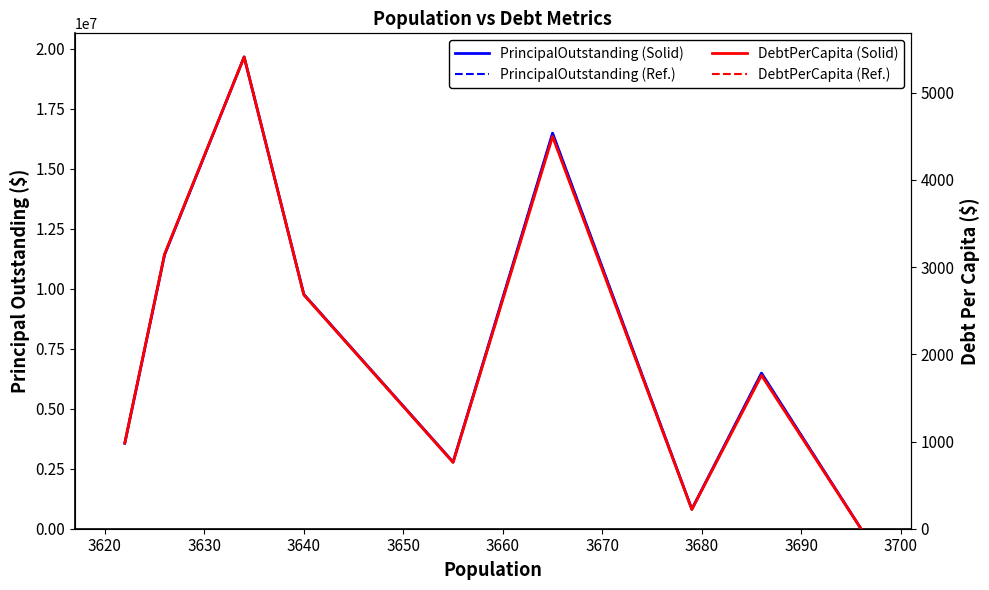

What is the value of the PrincipalOutstanding (Ref.) point at the 1st from the left?

3559000.0